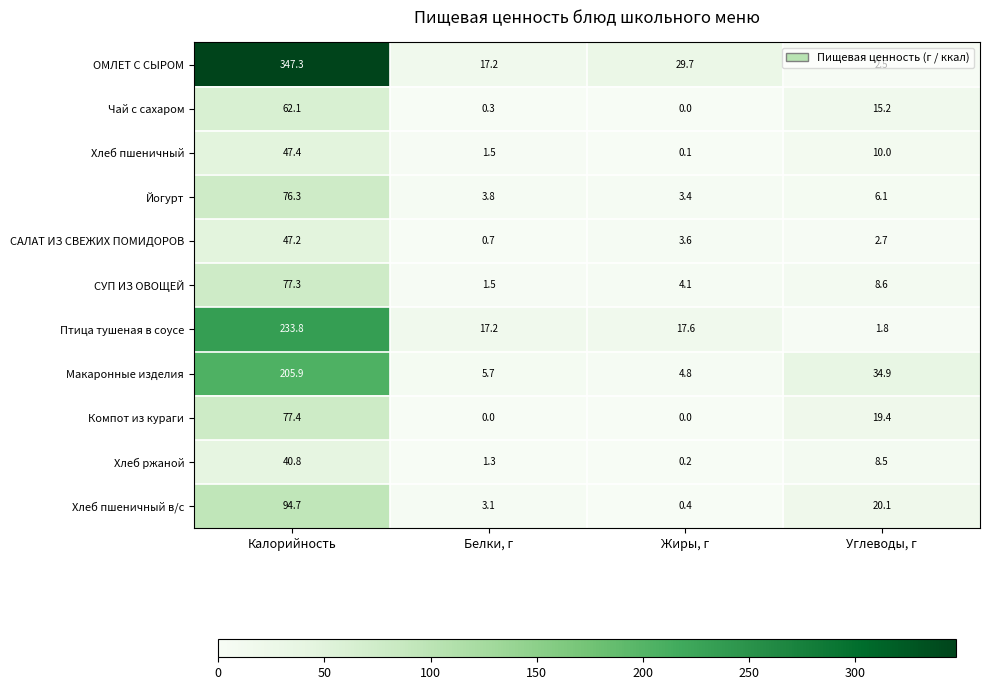

Which series changed the most between Калорийность and Углеводы, г?

ОМЛЕТ С СЫРОМ